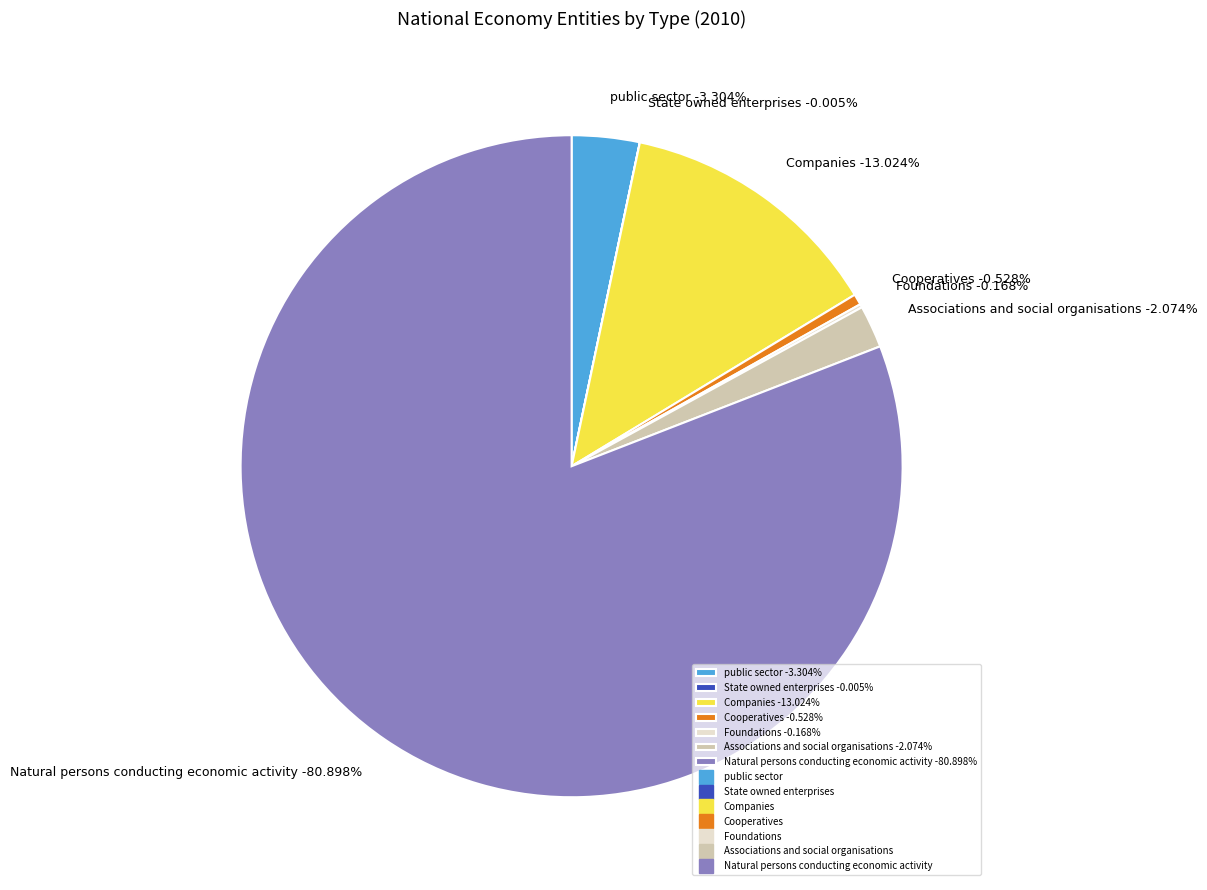

To the nearest percent, what is the combined percentage of Cooperatives and Foundations?

1%